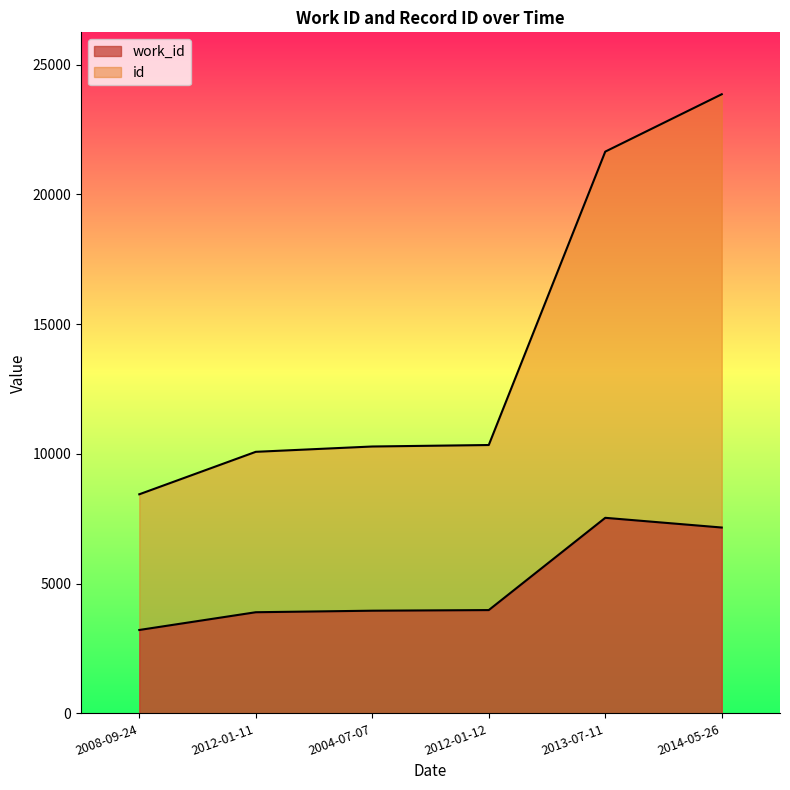

True or false: id and work_id intersect in this chart.

False